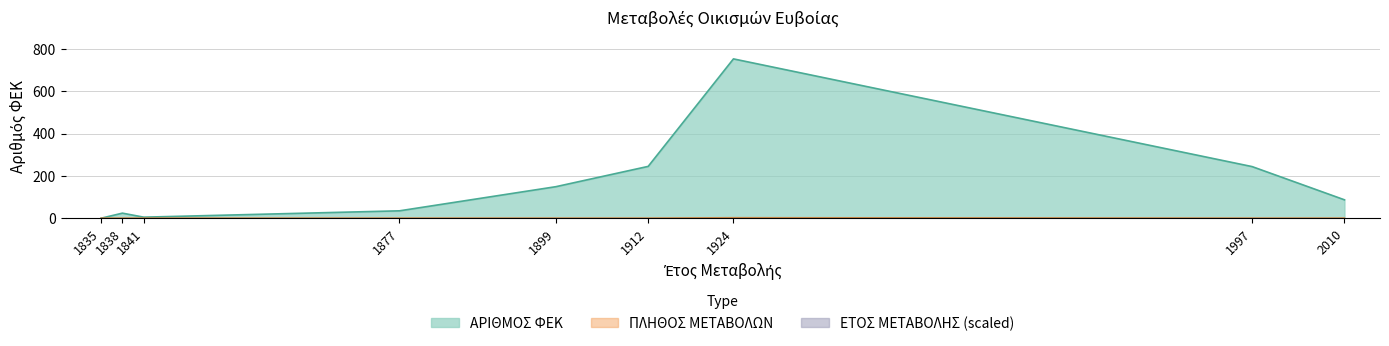

The value at 1912 is 0.7. True or false?

False